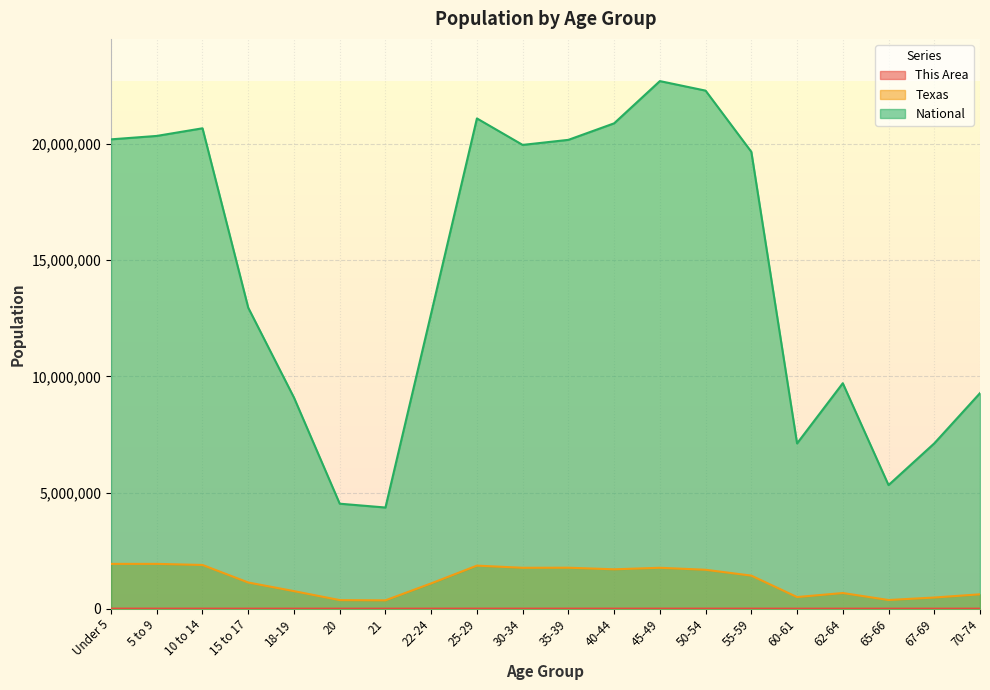

At which category is the sum across all series the highest?

45-49